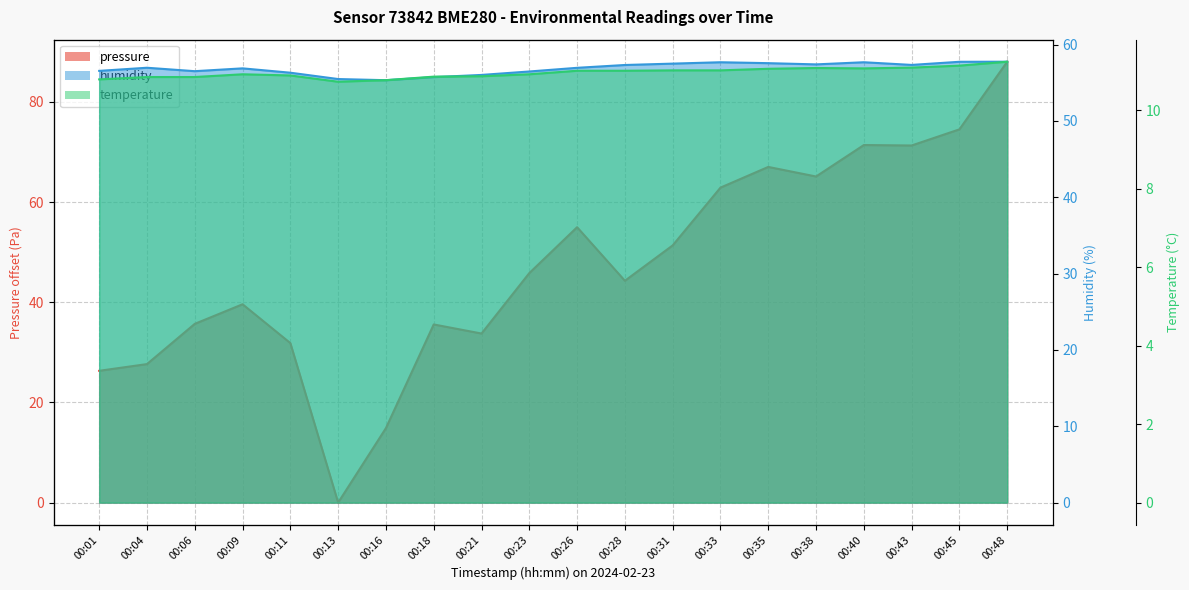

What is the value of the temperature point at the 14th from the left?

11.0